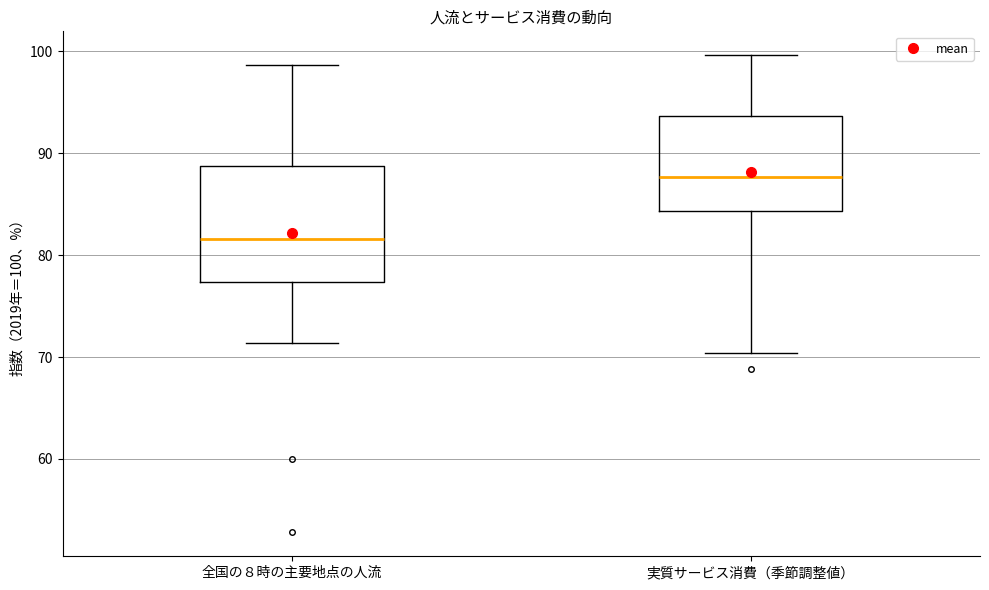

Where does the lower whisker of the box for 全国の８時の主要地点の人流 end on the y-axis? The values are not printed on the chart, so give them approximately, as read against the axis.

71